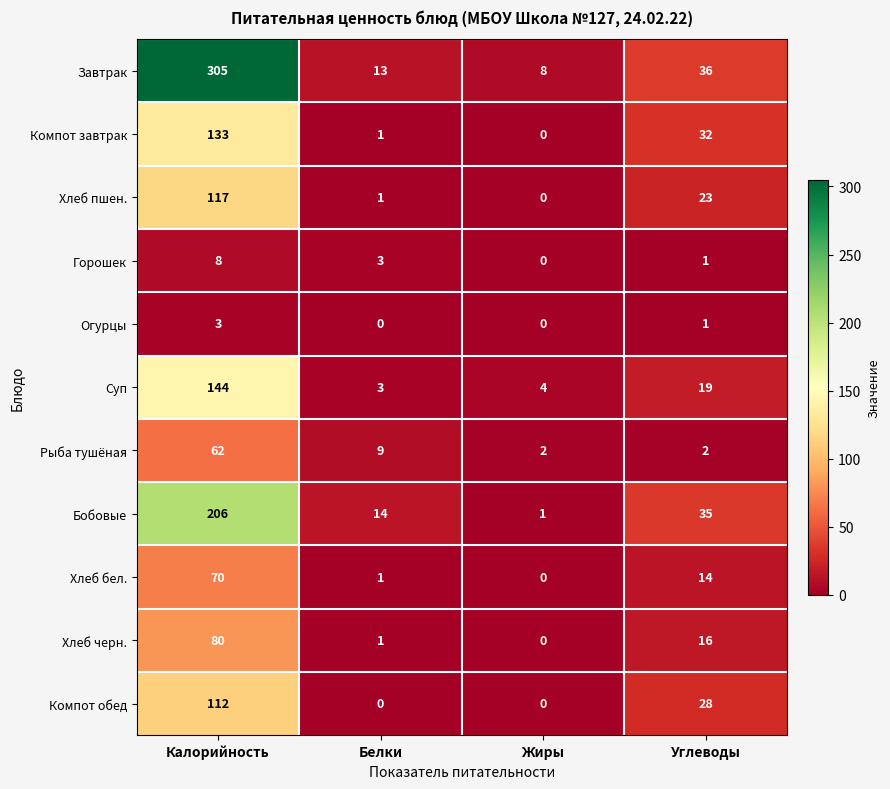

Rank the series by their maximum value, from highest to lowest.

Завтрак, Бобовые, Суп, Компот завтрак, Хлеб пшен., Компот обед, Хлеб черн., Хлеб бел., Рыба тушёная, Горошек, Огурцы